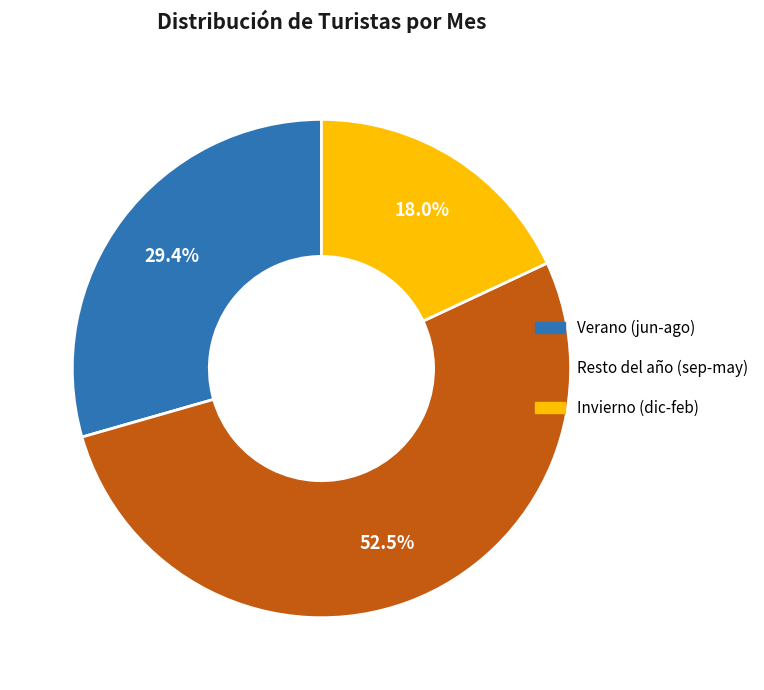

Approximately how many times larger is the value at Verano (jun-ago) compared to Invierno (dic-feb)?

1.6